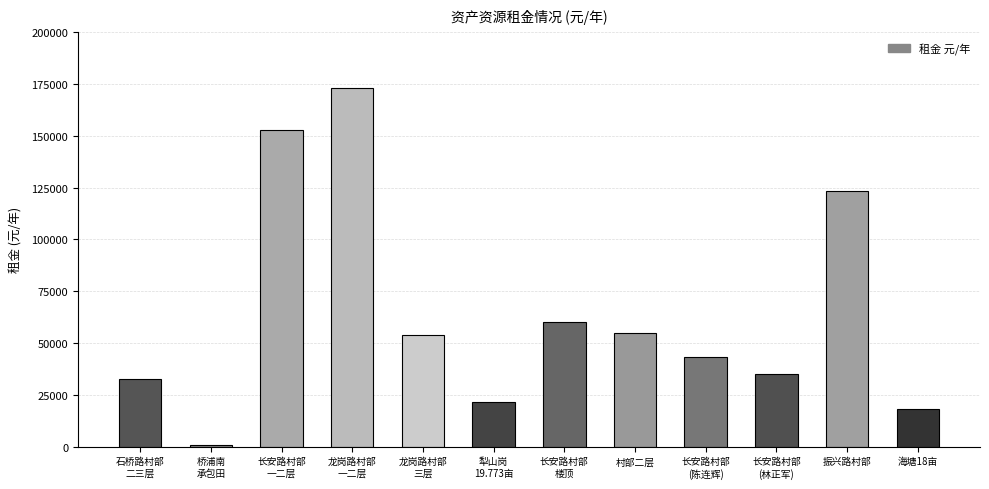

The chart shows a value of 152800 at 长安路村部
一二层. True or false?

True